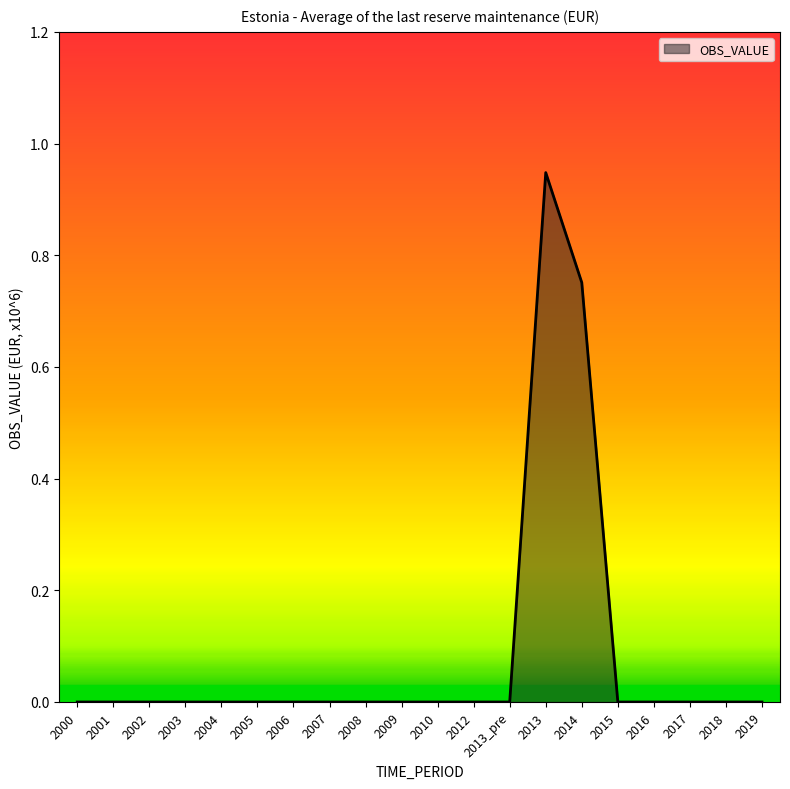

What position from the left is 2010?

11